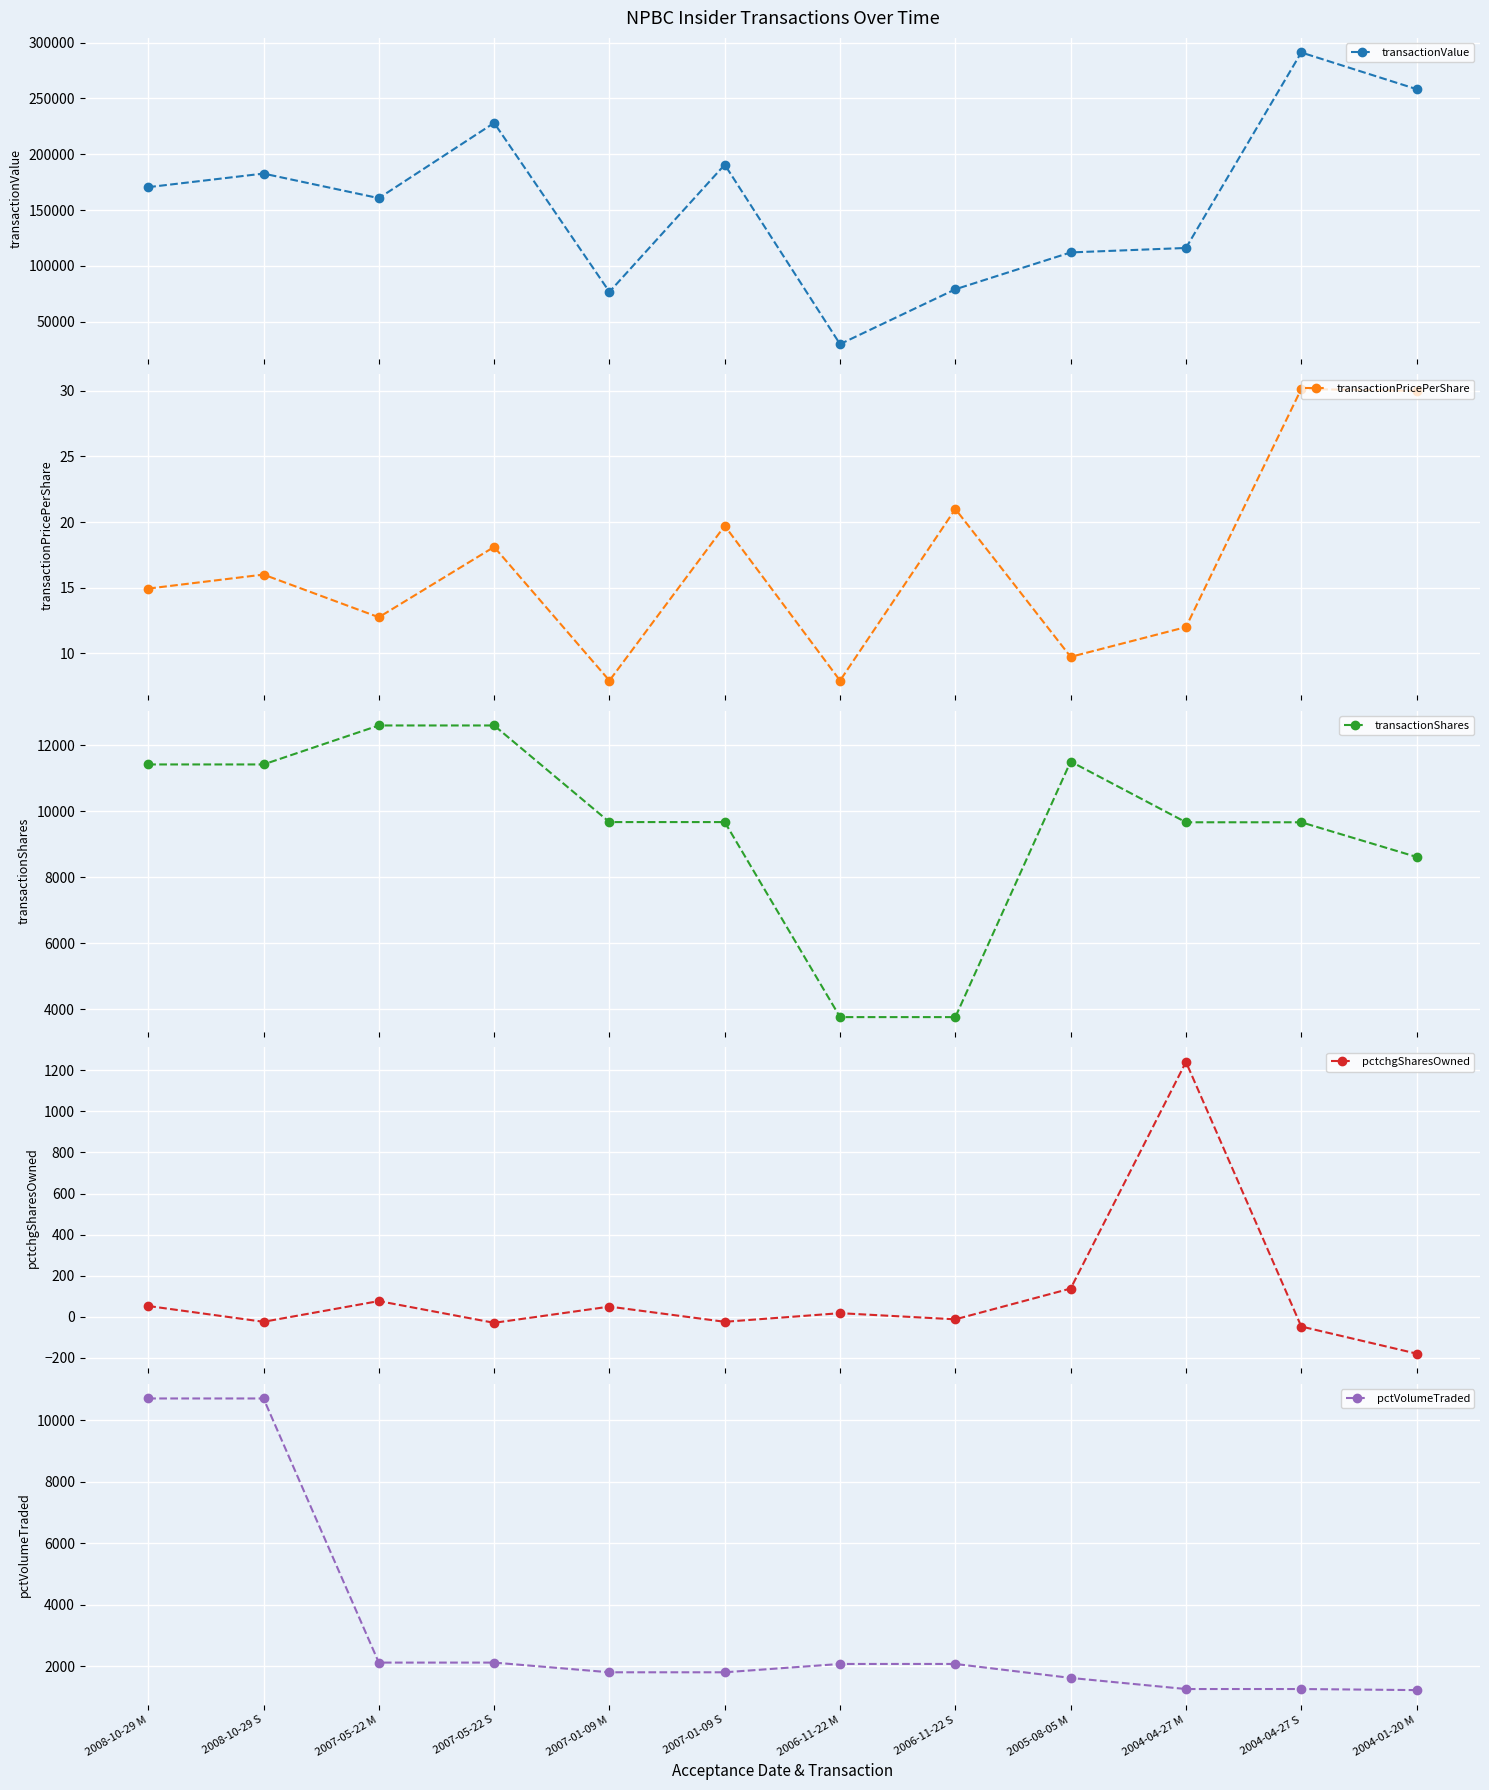

Which label corresponds to the largest value in the chart?

2004-04-27 S